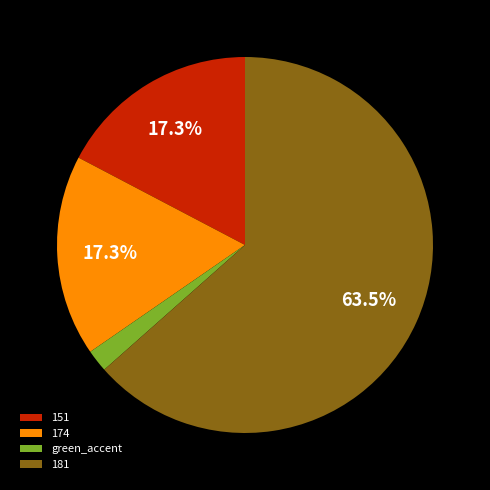

What percentage do 181 and 174 together represent?

80.8%